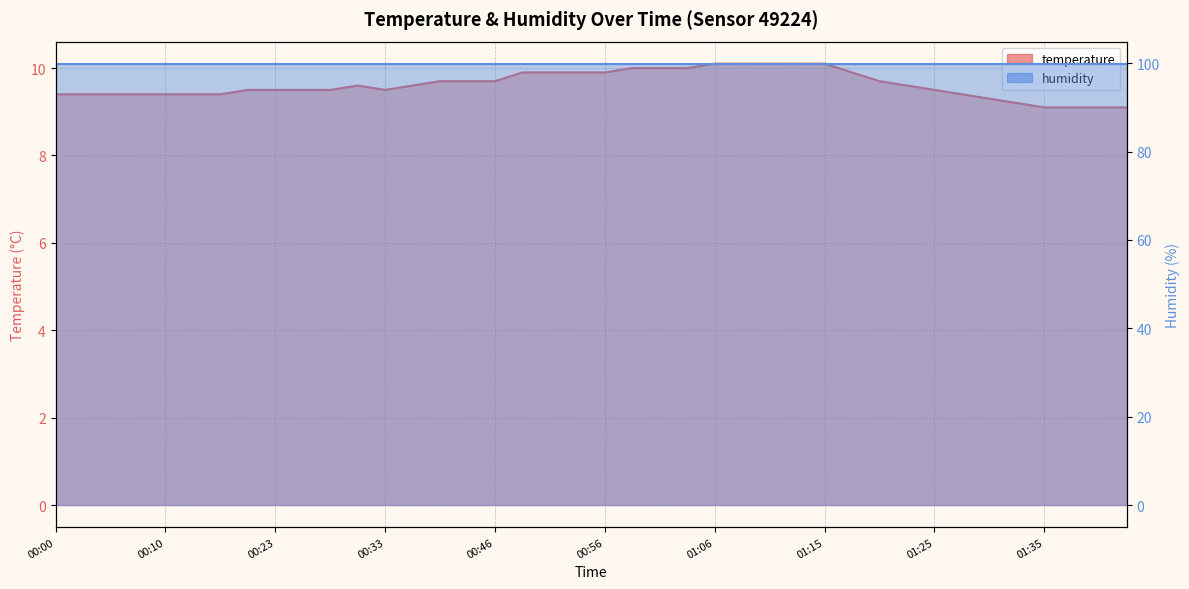

List the labels in order of value, smallest first.

01:35, 01:37, 01:40, 01:42, 01:32, 01:30, 00:00, 00:03, 00:05, 00:08, 00:10, 00:13, 00:18, 01:28, 00:21, 00:23, 00:26, 00:28, 00:33, 01:25, 00:31, 00:36, 01:23, 00:38, 00:41, 00:46, 01:20, 00:48, 00:51, 00:53, 00:56, 01:18, 00:58, 01:01, 01:03, 01:06, 01:08, 01:11, 01:13, 01:15